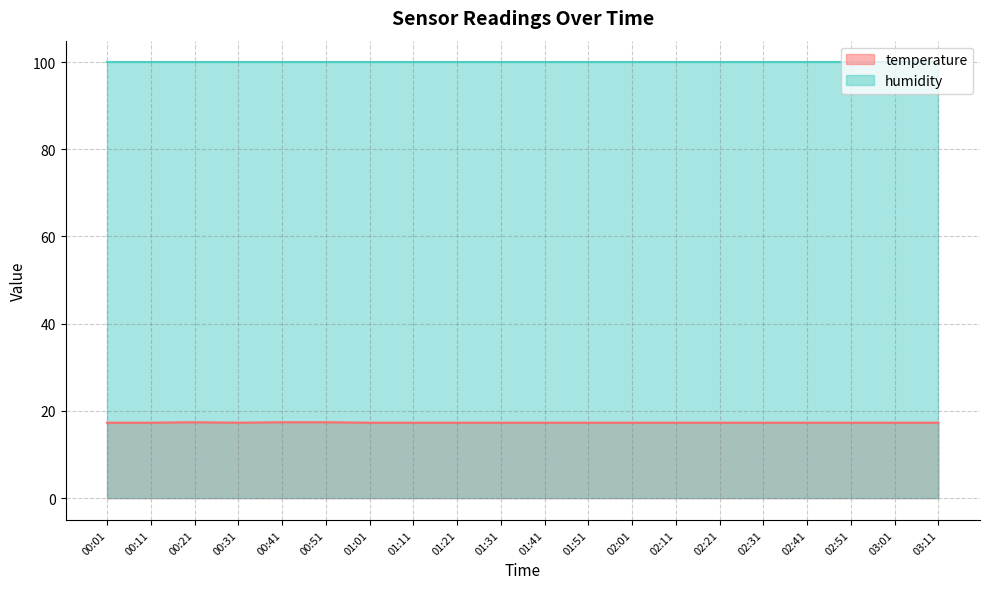

Where is the first local minimum?

00:31